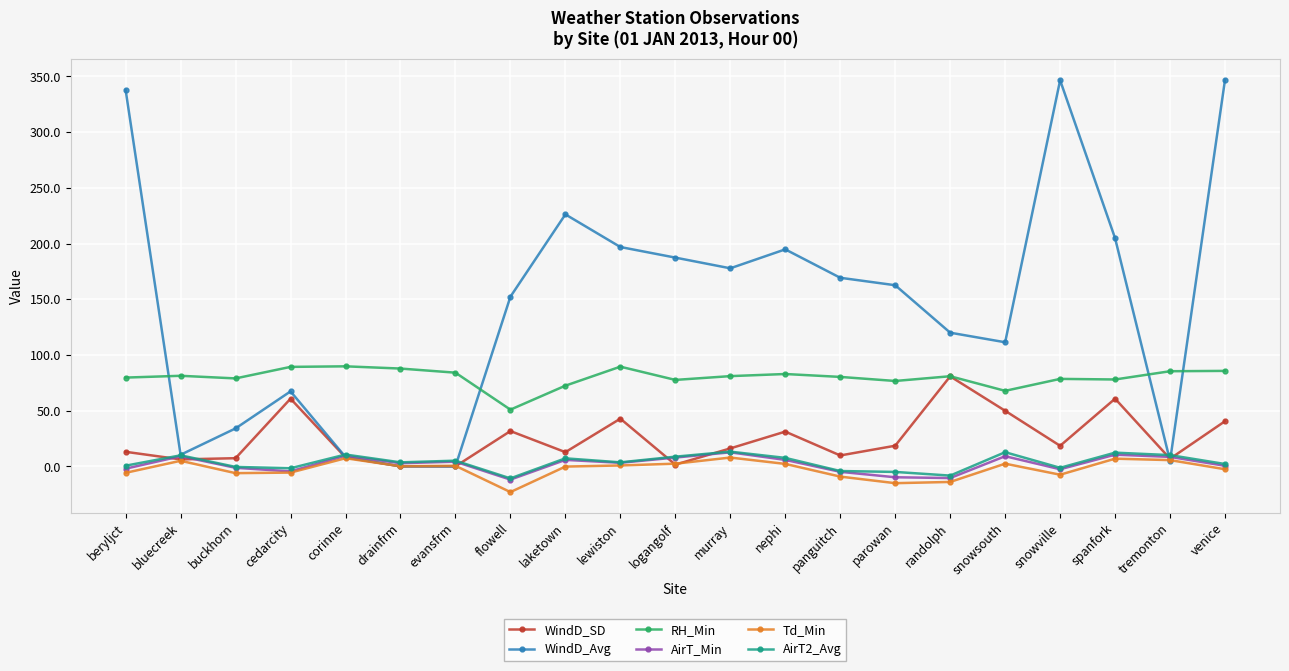

At which category does AirT_Min reach its first local peak?

bluecreek